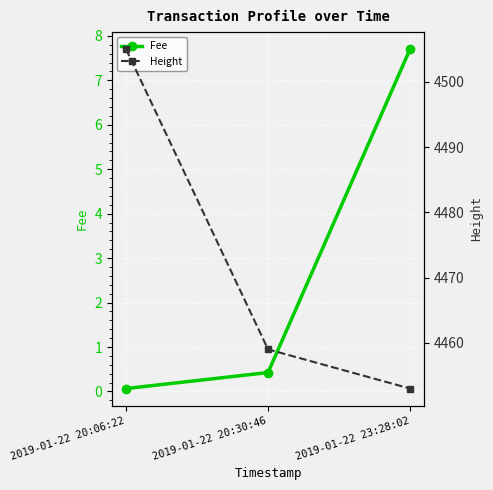

At which label does Height first exceed 4459?

2019-01-22 20:06:22